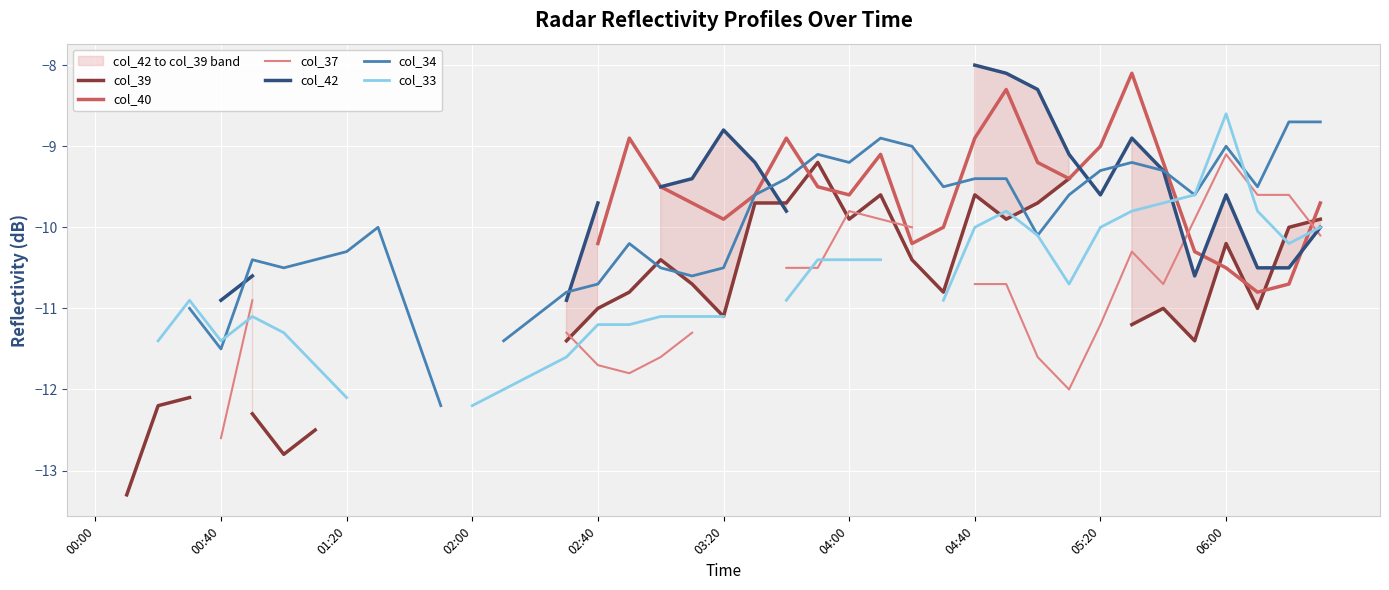

How many values in the col_40 series exceed -10?

17